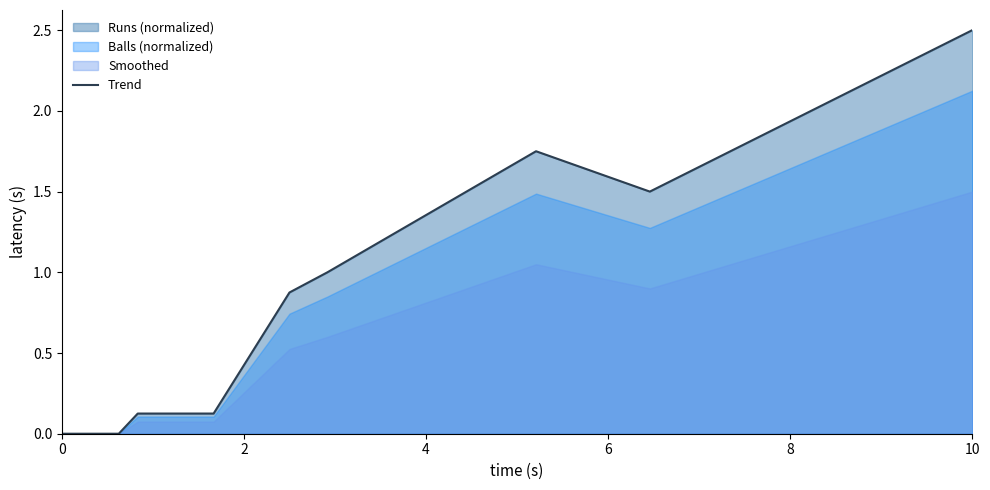

How many lines are shown in the chart?

1